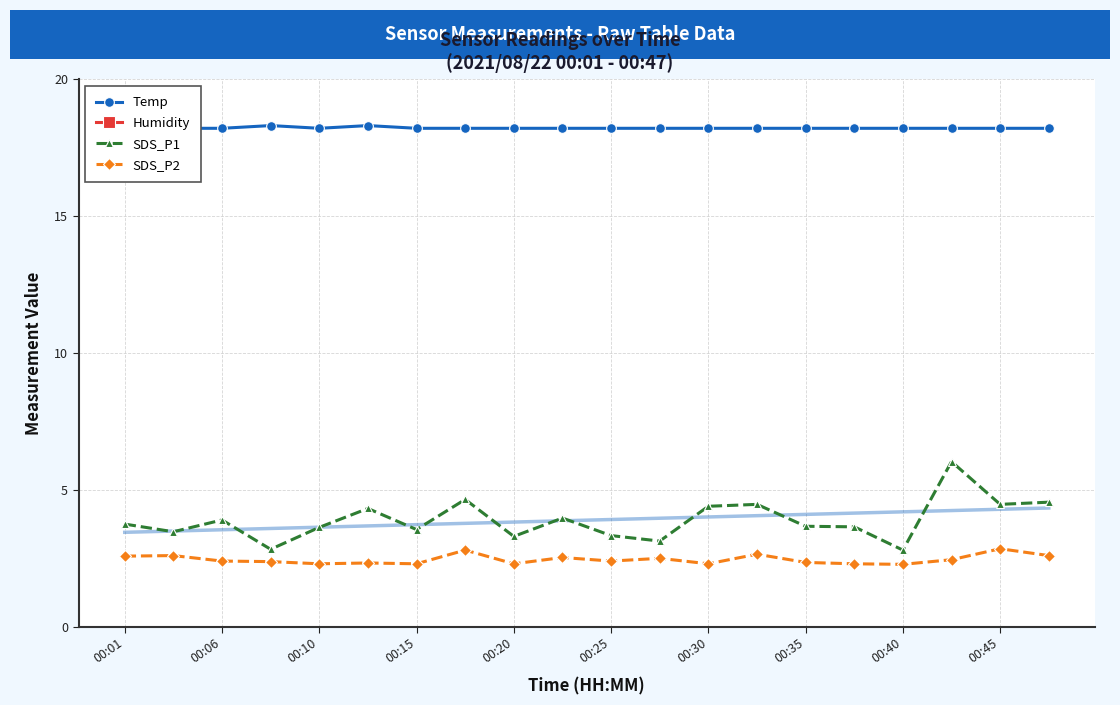

True or false: SDS_P2 has more than 1 points higher than both neighbors.

True